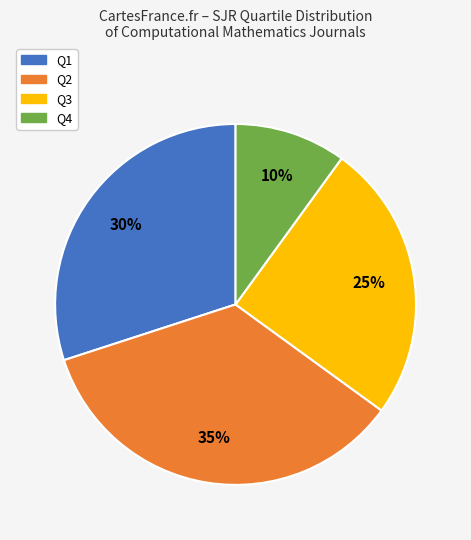

To the nearest percent, what is the average slice percentage?

25%